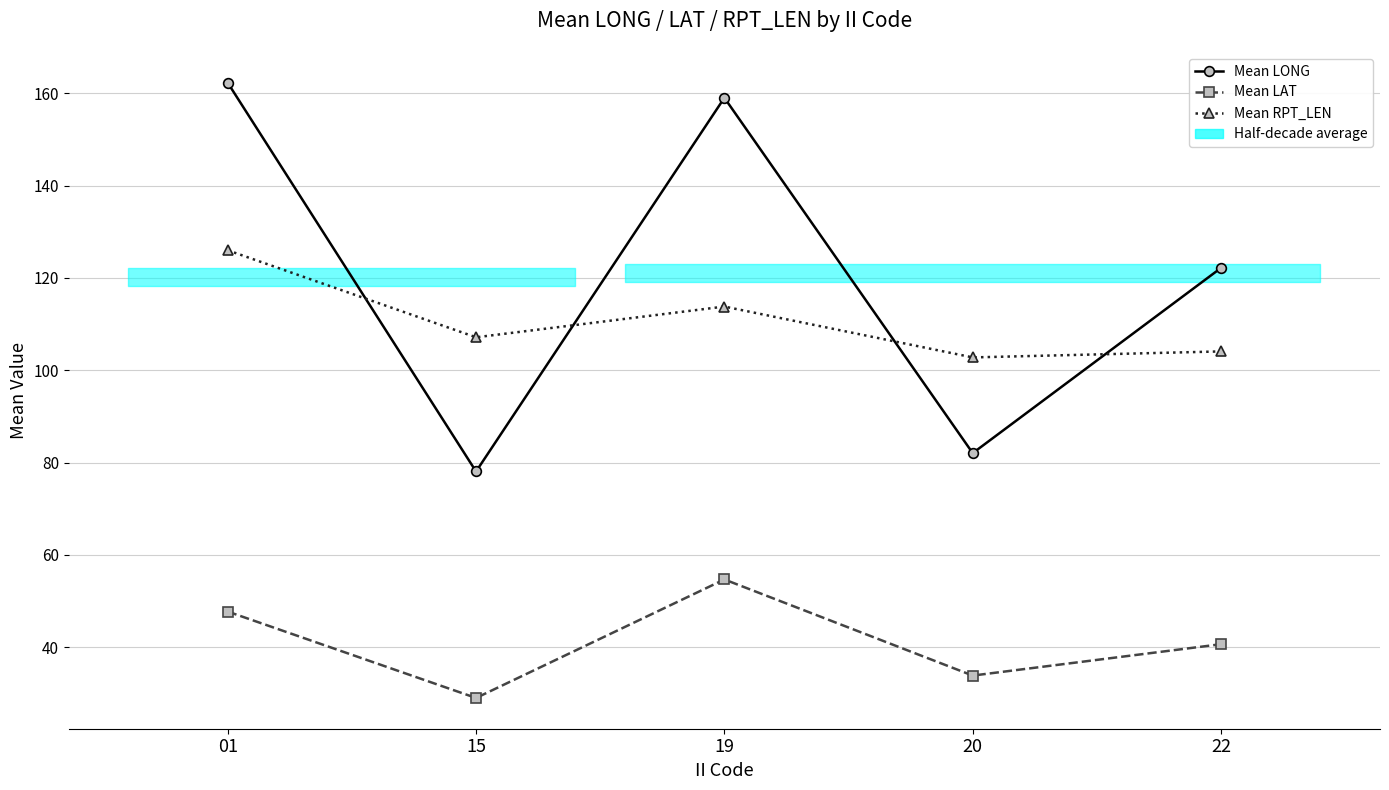

Which series has the largest total across all categories?

Mean LONG